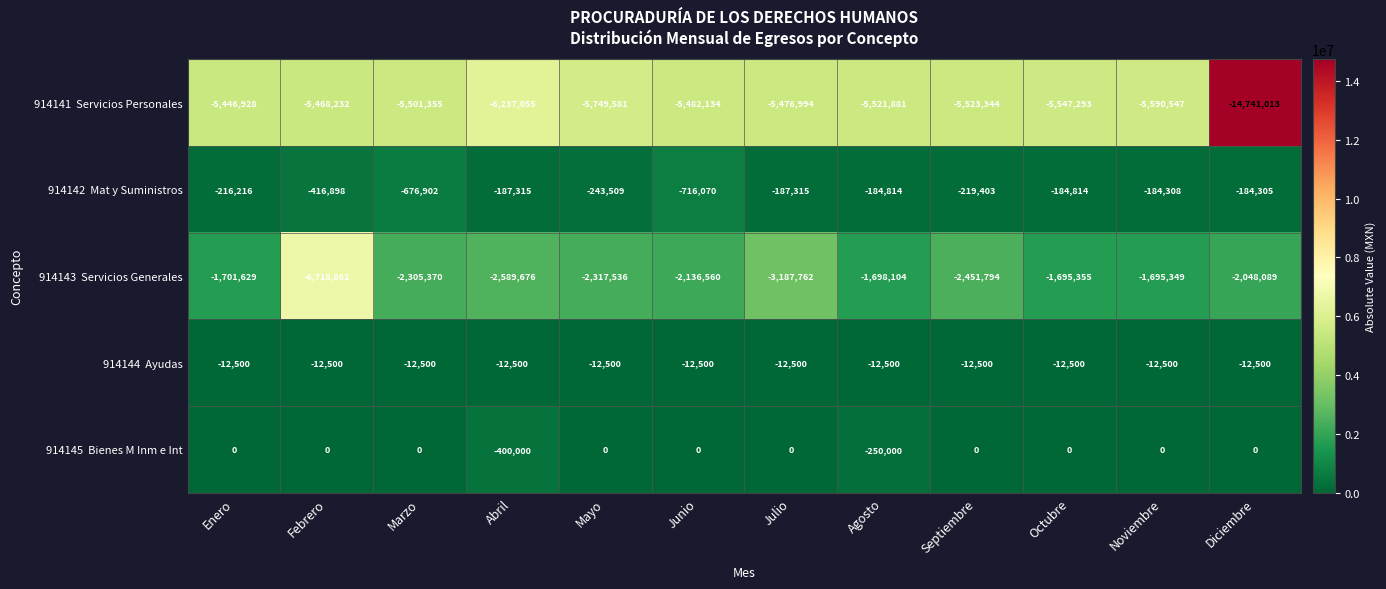

What is the difference between the highest and lowest values at Diciembre?

14741013